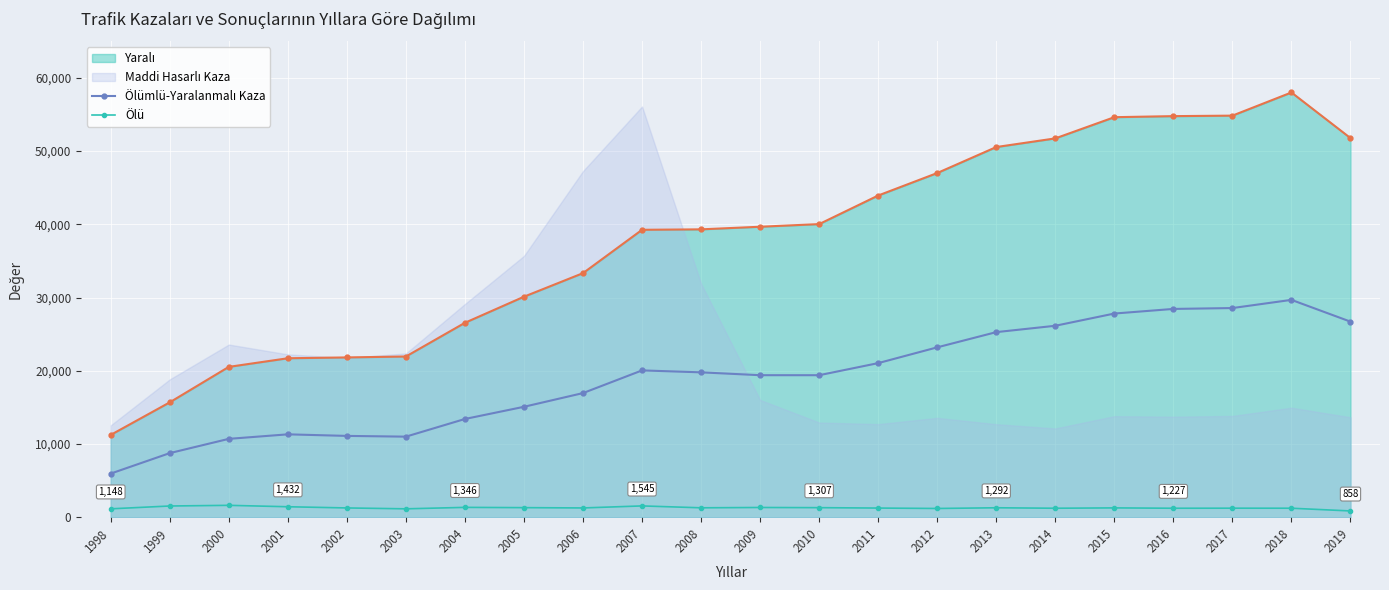

What is the approximate value of Ölü at 2005, to the nearest 50?

1300